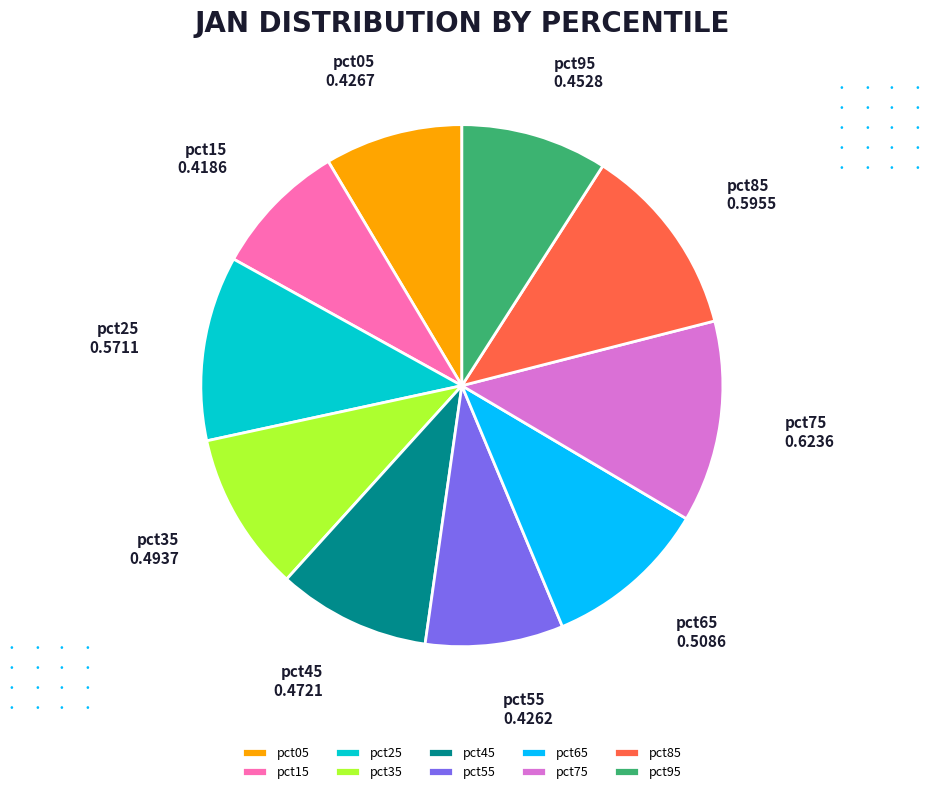

Is there a majority slice in this chart?

No